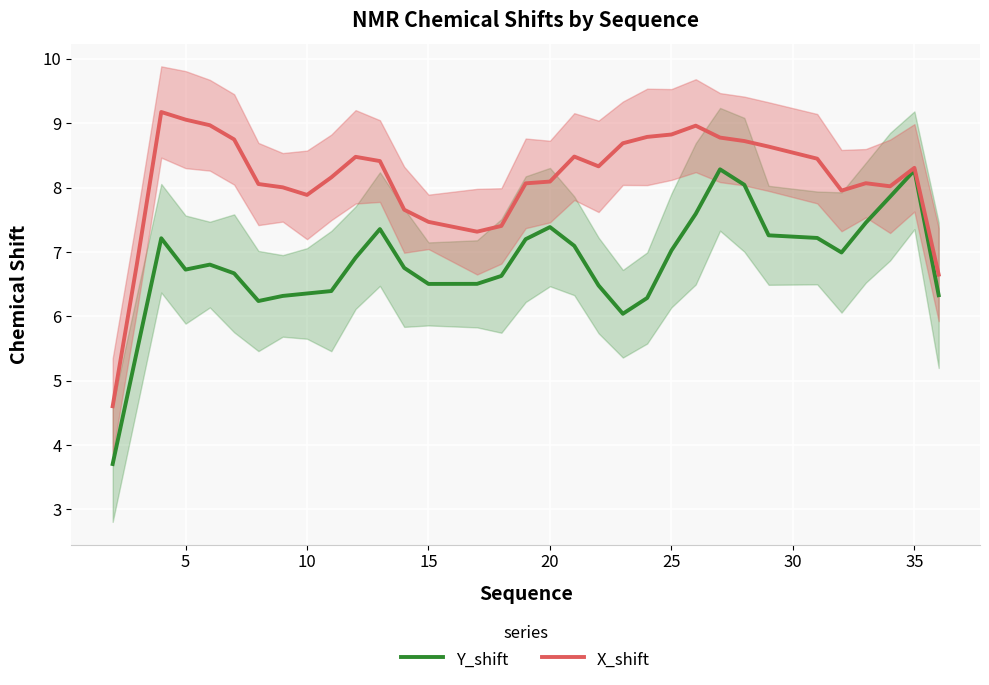

What is the maximum value for X_shift?

9.2